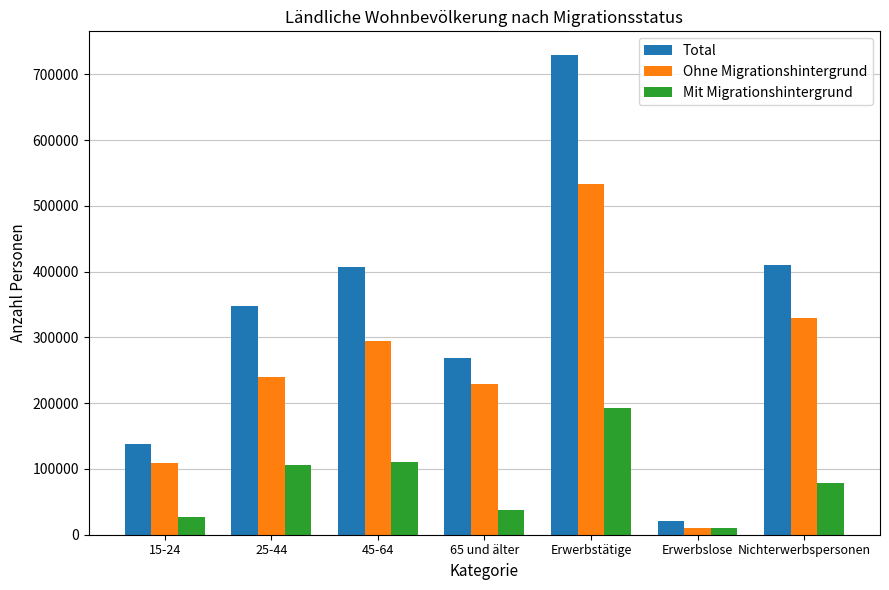

What is the difference between the Total values at Erwerbstätige and 15-24?

591731.2